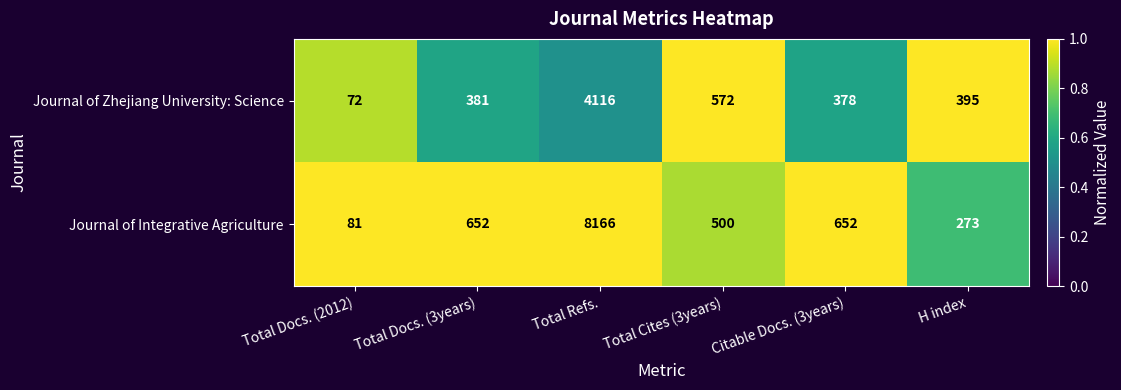

What is the total value across all series at Total Cites (3years)?

1072